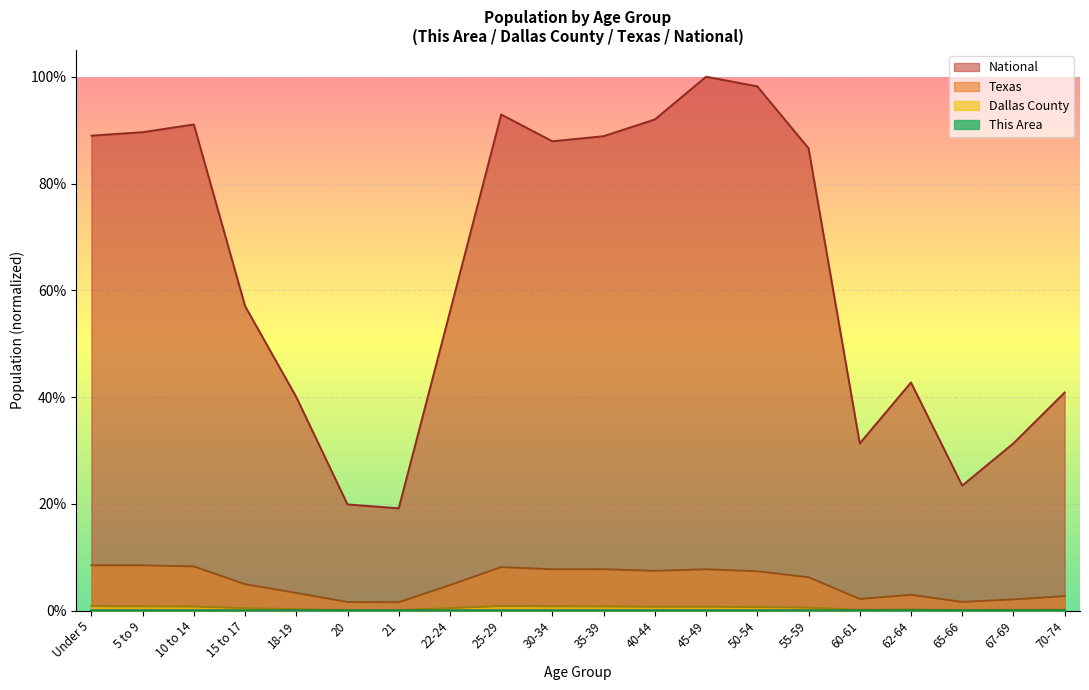

What are all the series names shown in the legend?

This Area, Dallas County, Texas, National